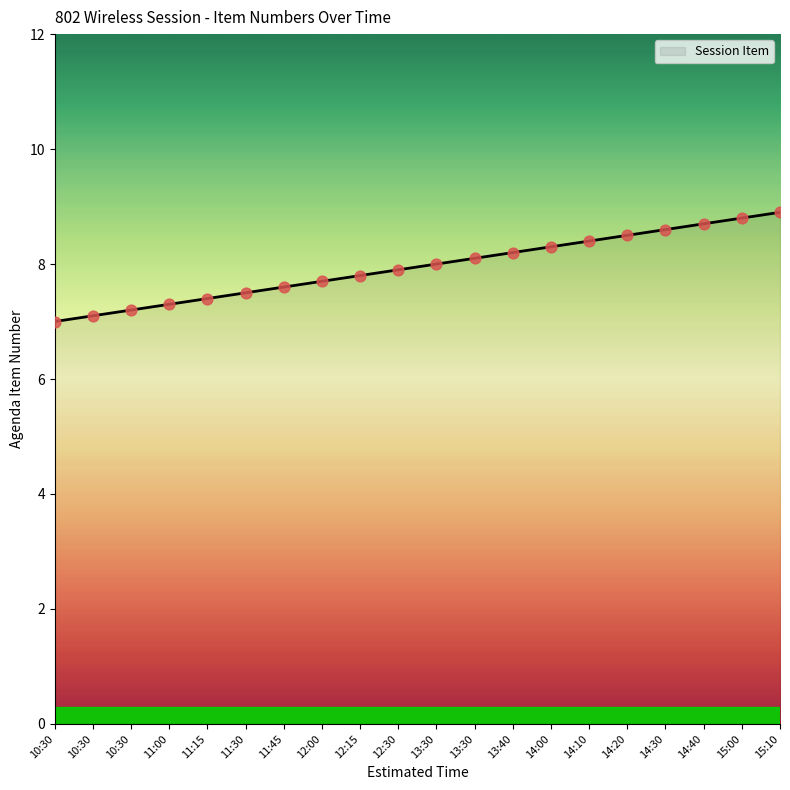

What is the change in value from 12:15 to 13:40?

+0.4